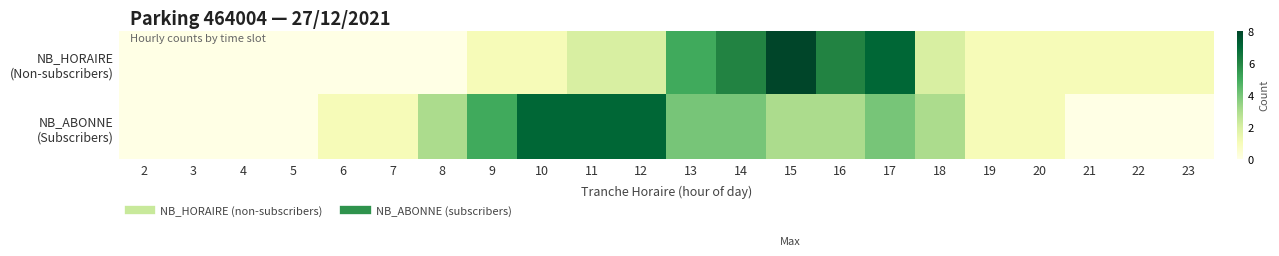

List the series in order of their overall mean, highest first.

NB_ABONNE (Subscribers), NB_HORAIRE (Non-subscribers)